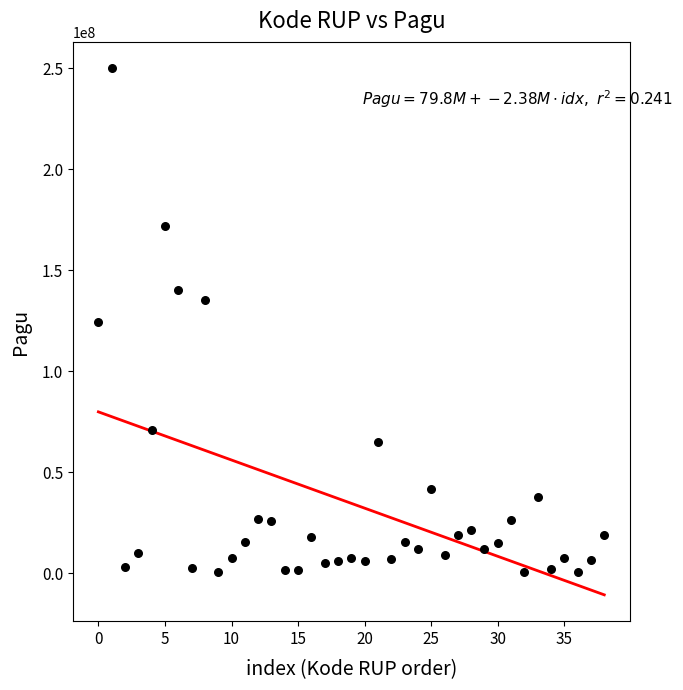

What is the range of Y values (max minus min)?

249600000